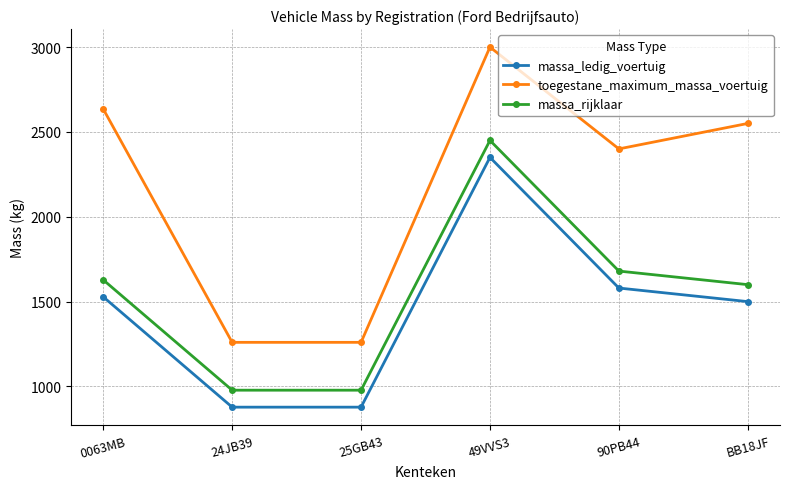

What is the difference between the highest and lowest values at 90PB44?

820